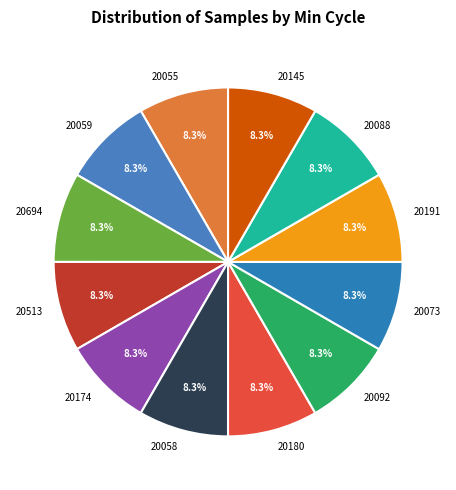

Does 20073 account for over 50% of the chart?

No